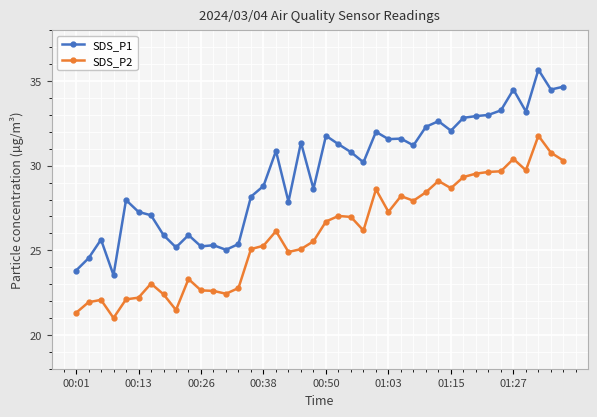

At how many categories does at least one series exceed 34?

4